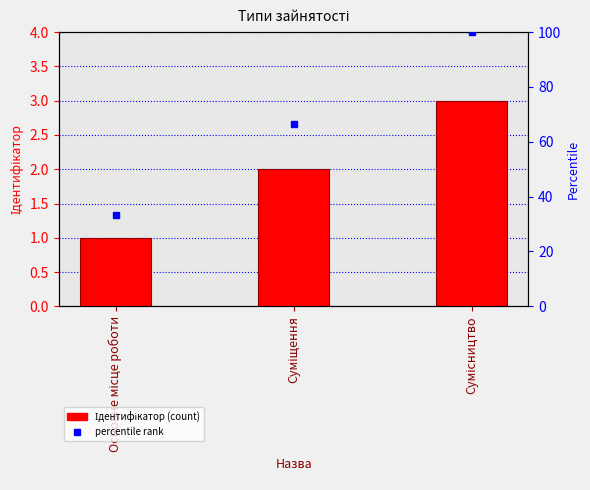

At which label does the data first exceed 2?

Сумісництво